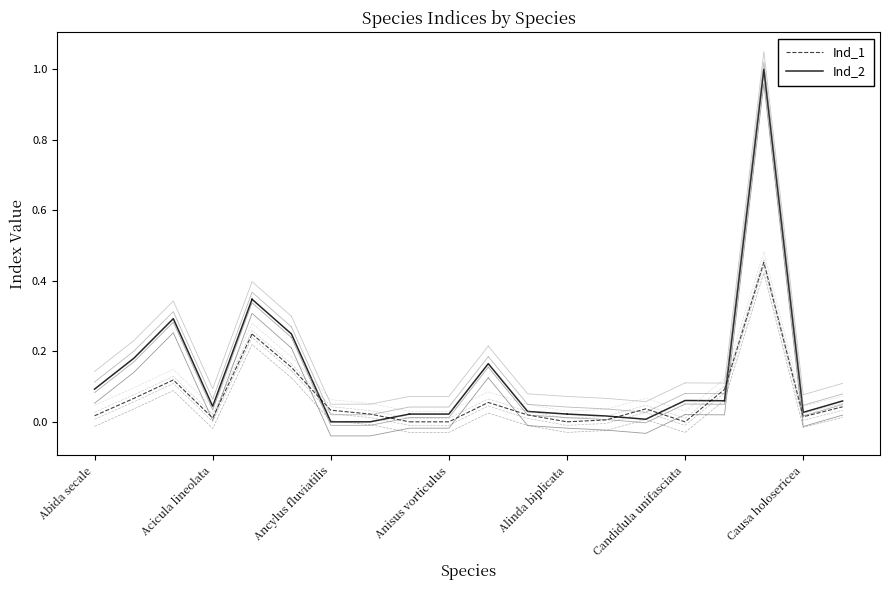

What is the value of the Ind_2 point at the 1st from the left?

0.1